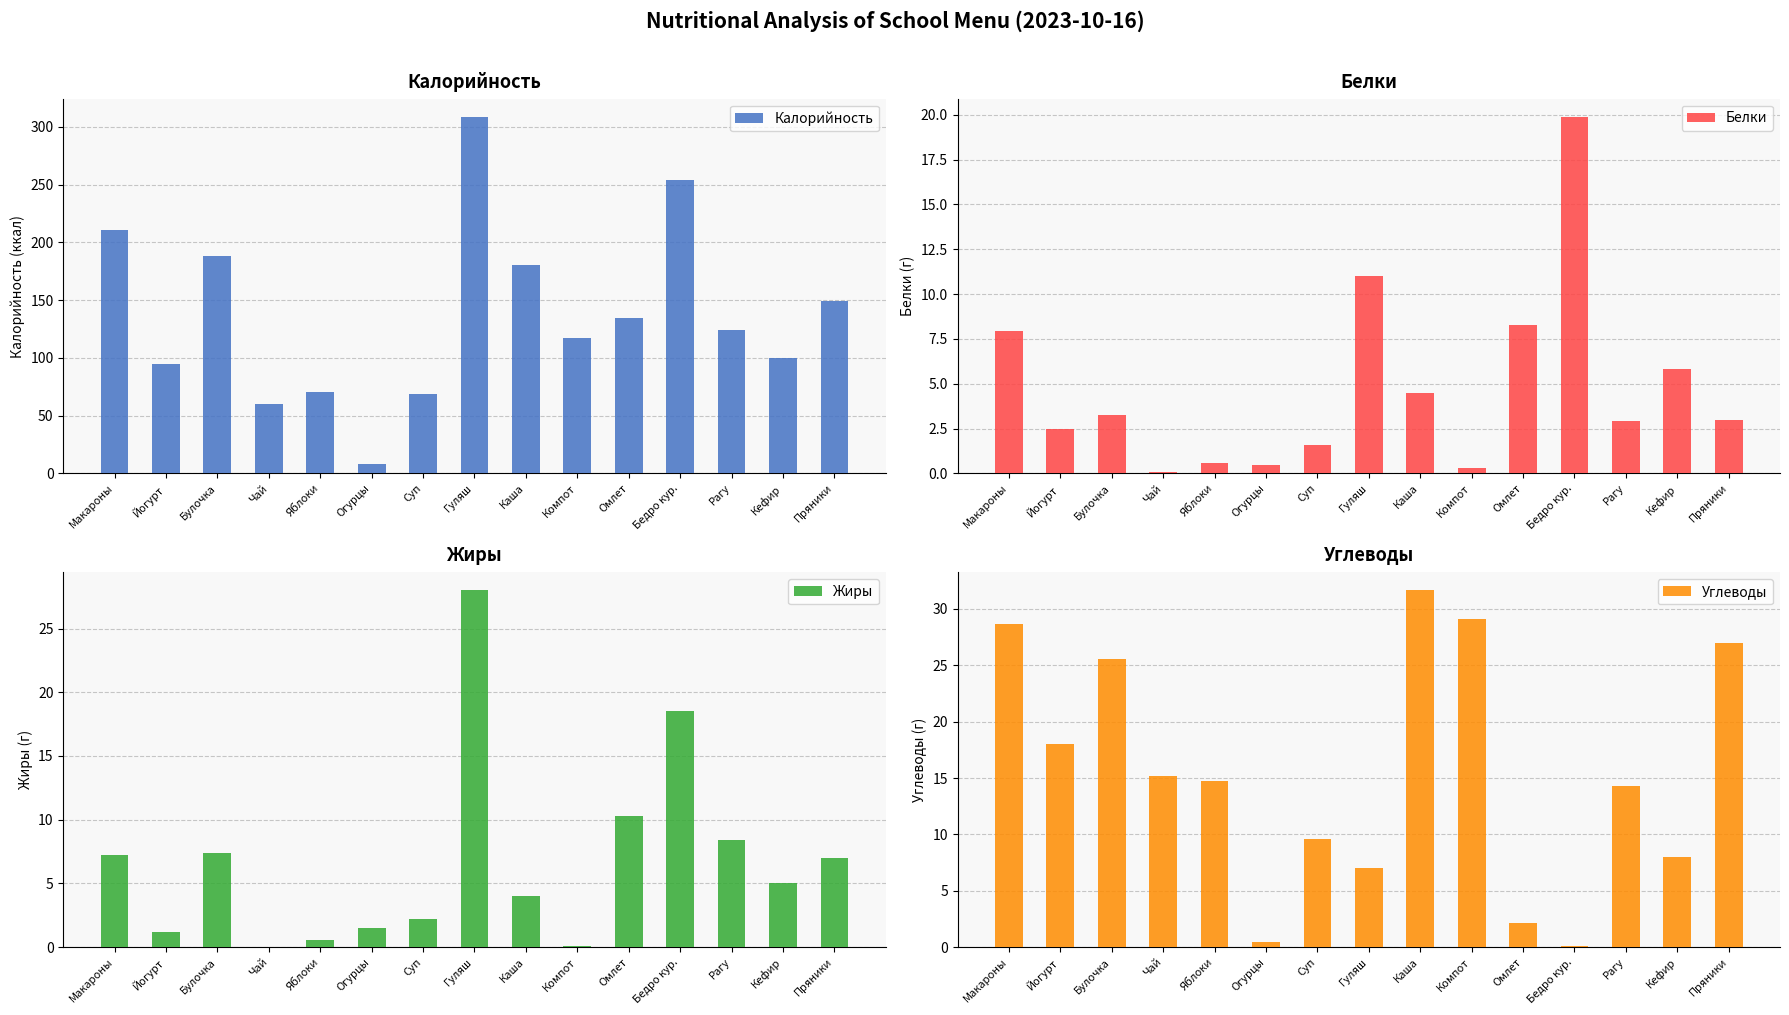

What is the highest value of the Белки series?

19.9